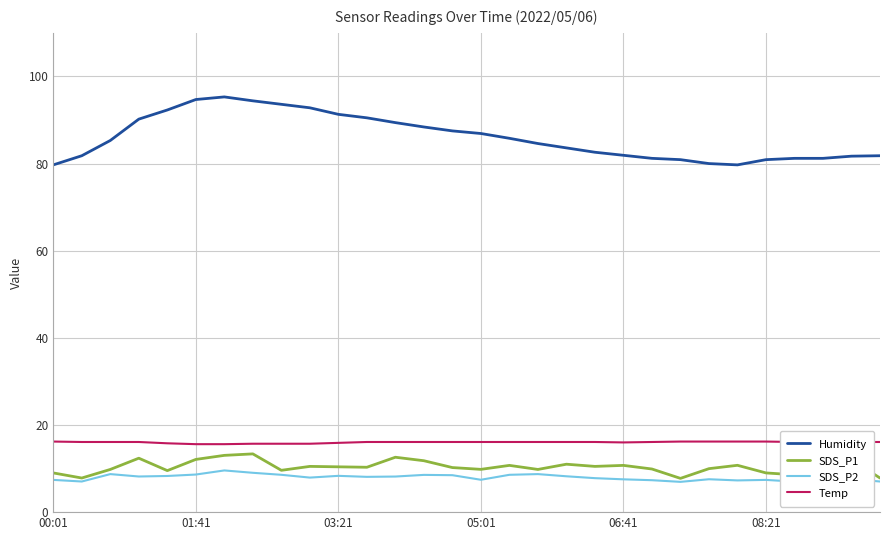

Reading right to left, what are all the values shown in this chart?

Humidity: 81.8	81.7	81.2	81.2	80.9	79.7	80.0	80.9	81.2	81.9	82.6	83.6	84.6	85.8	86.9	87.5	88.4	89.4	90.5	91.3	92.8	93.6	94.4	95.3	94.7	92.3	90.2	85.3	81.8	79.7
SDS_P1: 7.8	12.1	8.1	8.6	9.0	10.8	10.0	7.8	9.9	10.7	10.5	11.0	9.8	10.7	9.8	10.2	11.8	12.6	10.3	10.4	10.5	9.6	13.4	13.0	12.1	9.5	12.4	9.8	7.8	9.0
SDS_P2: 7.0	7.6	6.7	7.0	7.4	7.3	7.5	7.0	7.3	7.5	7.8	8.2	8.7	8.6	7.4	8.5	8.6	8.2	8.1	8.3	7.9	8.6	9.0	9.6	8.6	8.3	8.2	8.7	7.0	7.4
Temp: 16.1	16.1	16.1	16.1	16.2	16.2	16.2	16.2	16.1	16.0	16.1	16.1	16.1	16.1	16.1	16.1	16.1	16.1	16.1	15.9	15.7	15.7	15.7	15.6	15.6	15.8	16.1	16.1	16.1	16.2